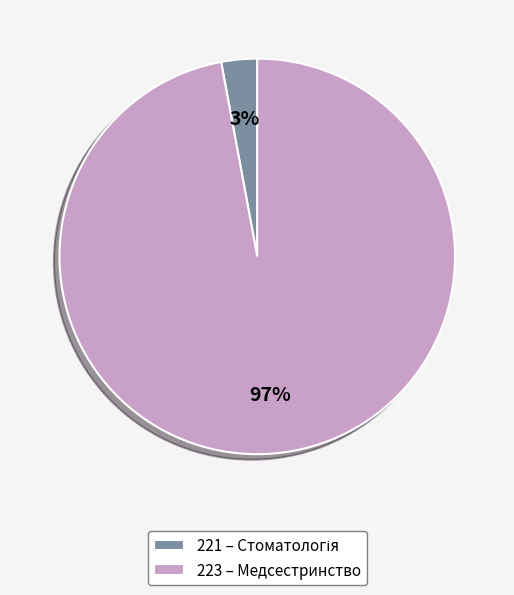

Between 221 and 223, which is larger?

223